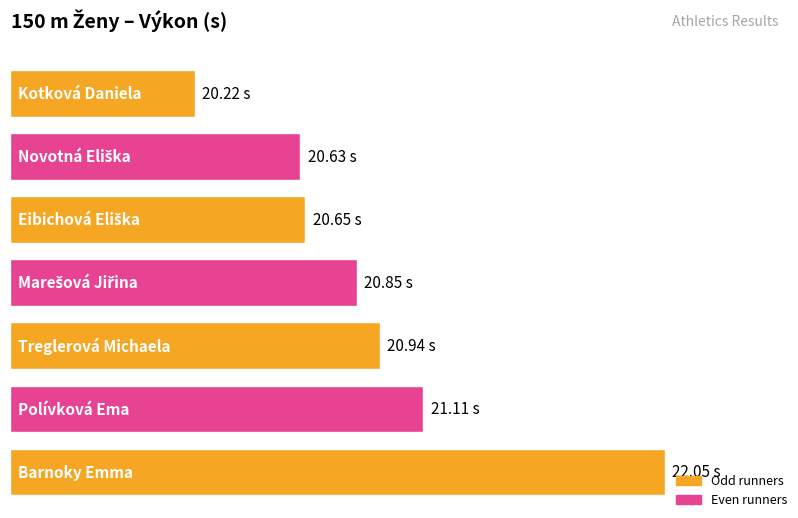

What value does the data have at Polívková Ema?

21.1